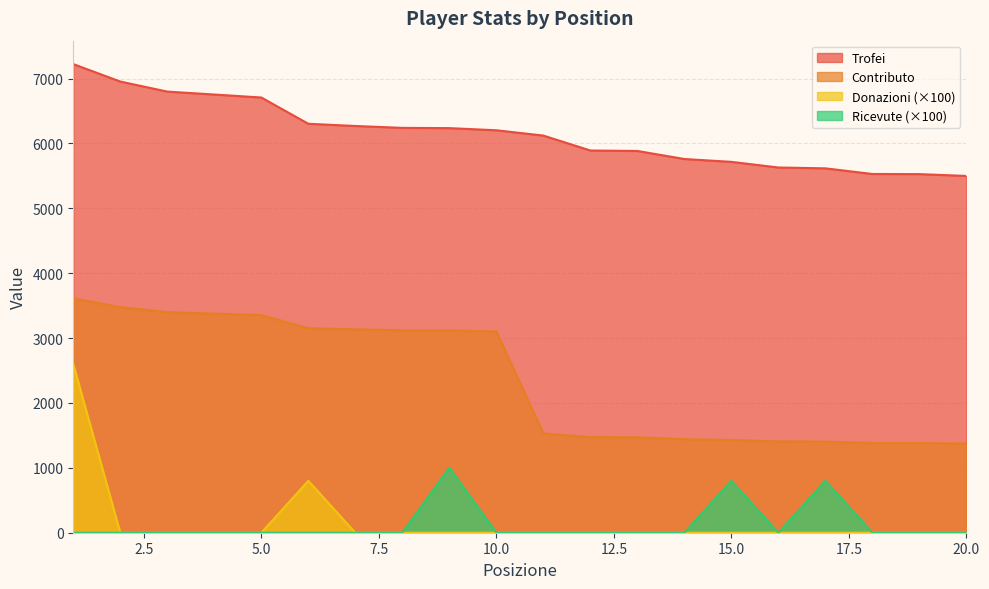

What is the difference between the highest and lowest values at 2?

6955